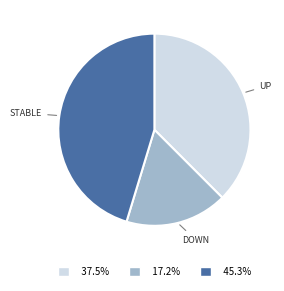

Do 17.2% and 45.3% together represent more than half of the pie?

Yes